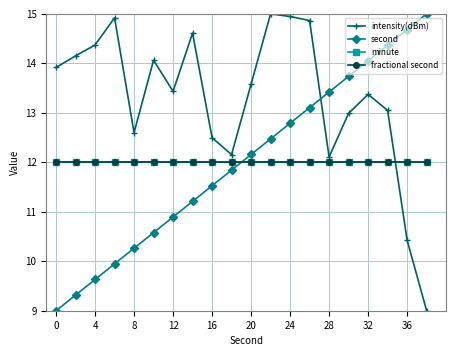

How many lines are shown in the chart?

4